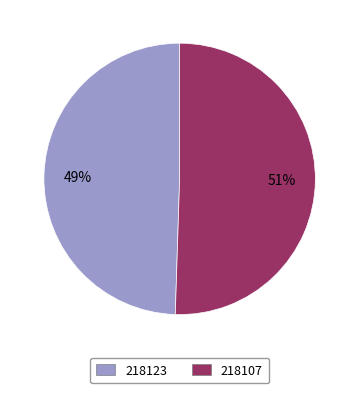

Is 218107 the majority of the pie?

Yes